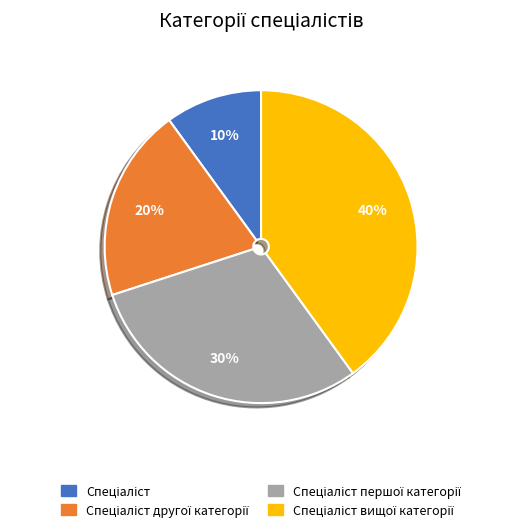

How many slices are in this pie chart?

4